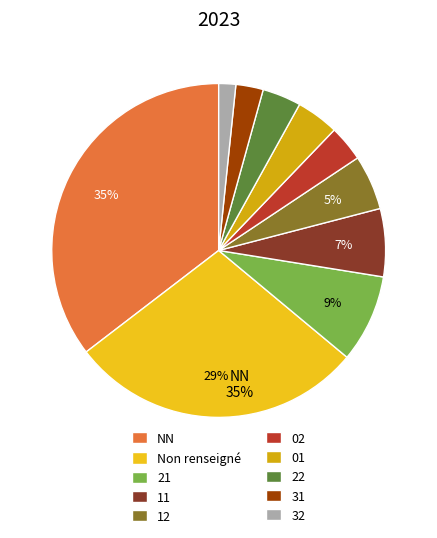

What is the largest slice in the pie chart?

NN